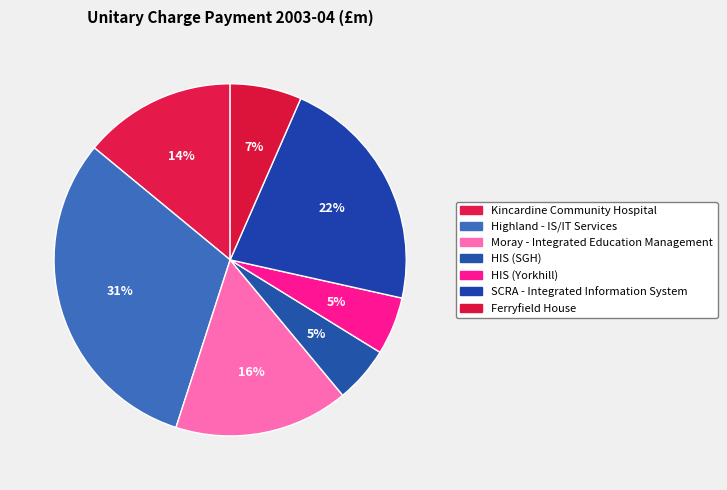

Count the number of slices in the pie.

7